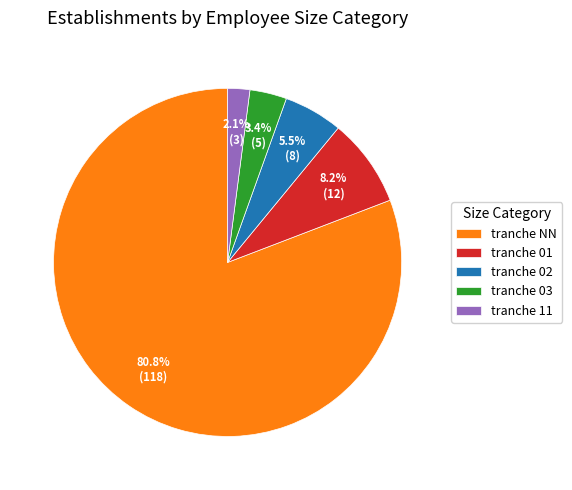

Does any single category account for the majority?

Yes